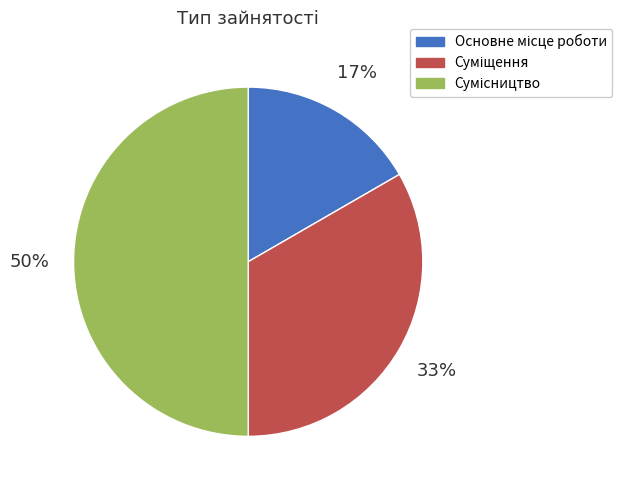

To the nearest percent, what is the average slice percentage?

33%